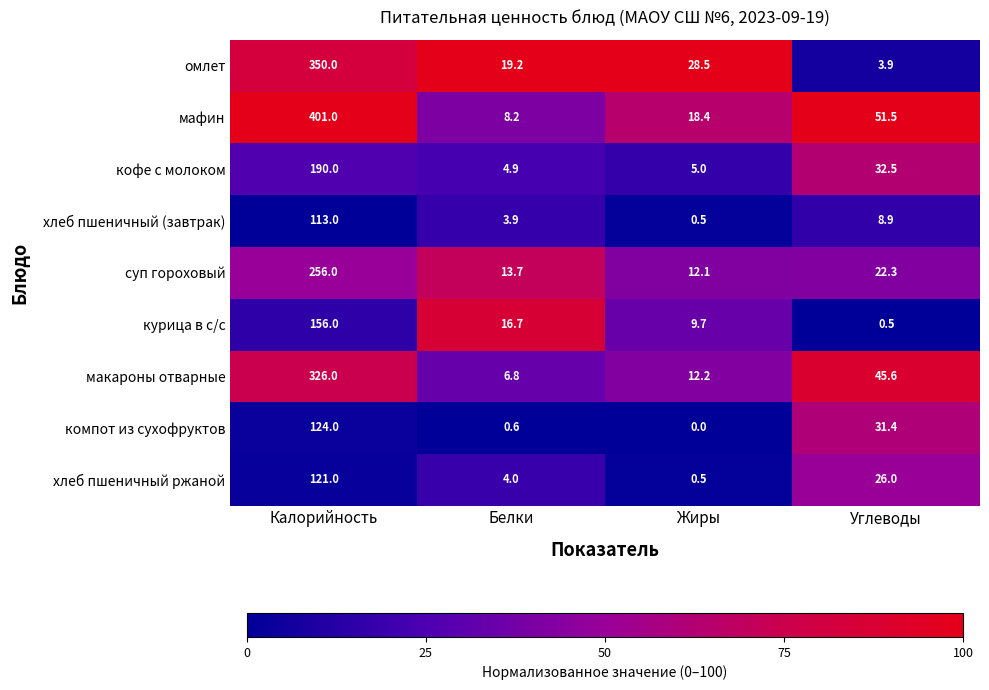

Where does the хлеб пшеничный (завтрак) series first go above 8?

Калорийность